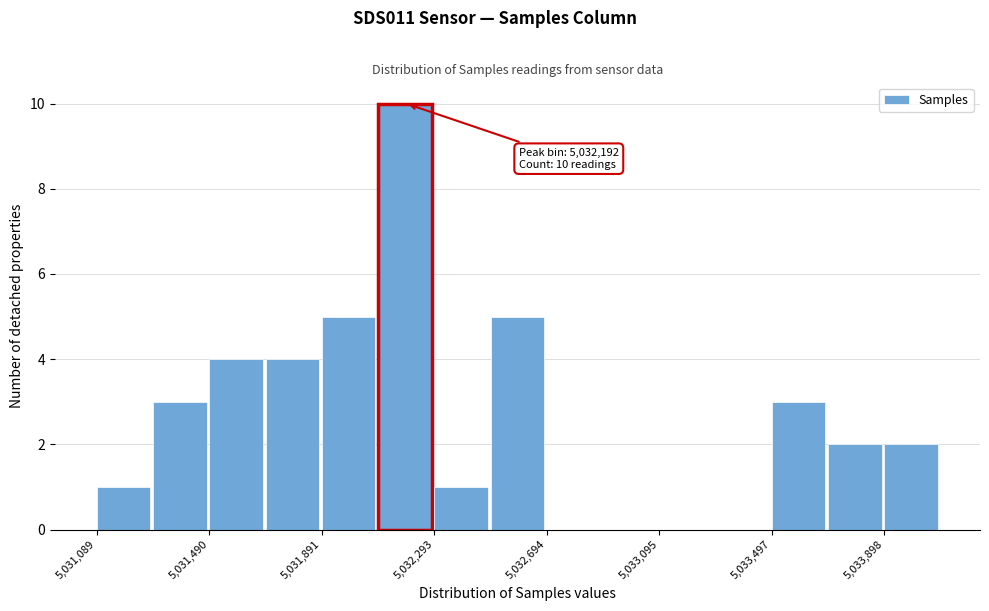

Which range on the x-axis has the tallest bar?

5032100 to 5032300